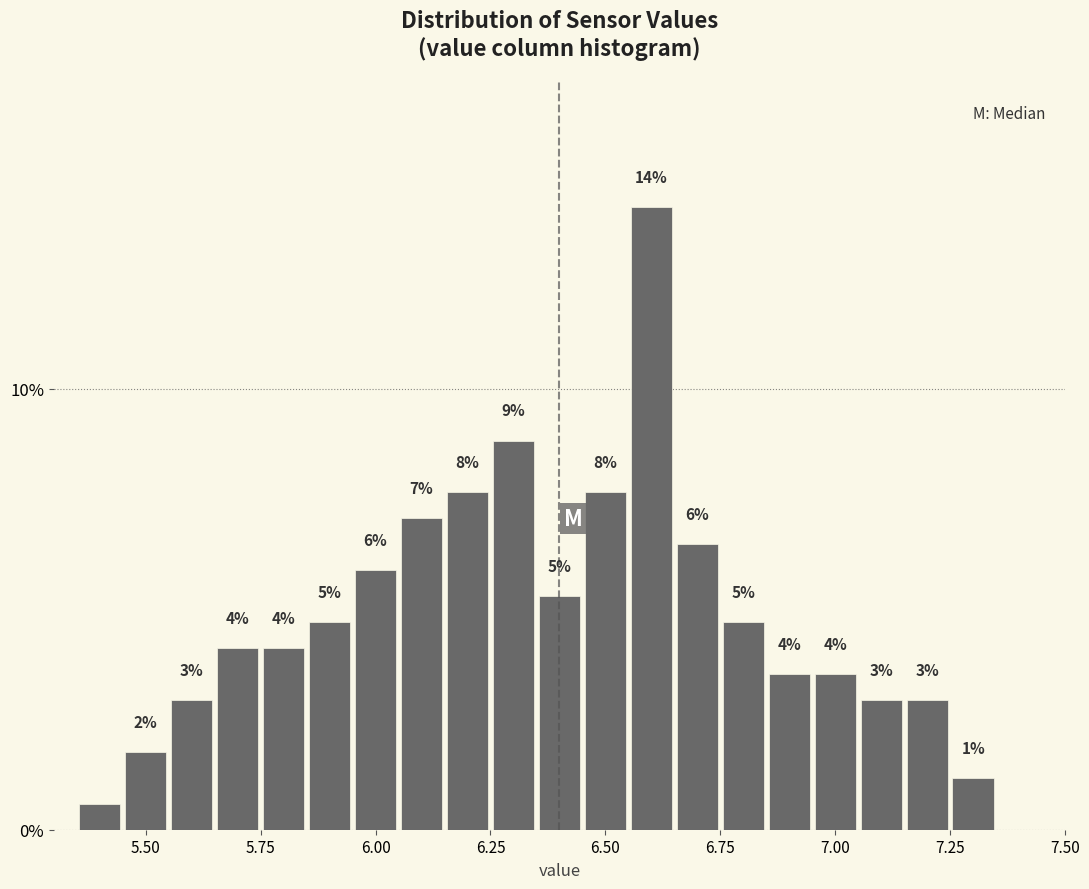

Read against the x-axis, roughly where is the centre of the tallest bar?

6.60